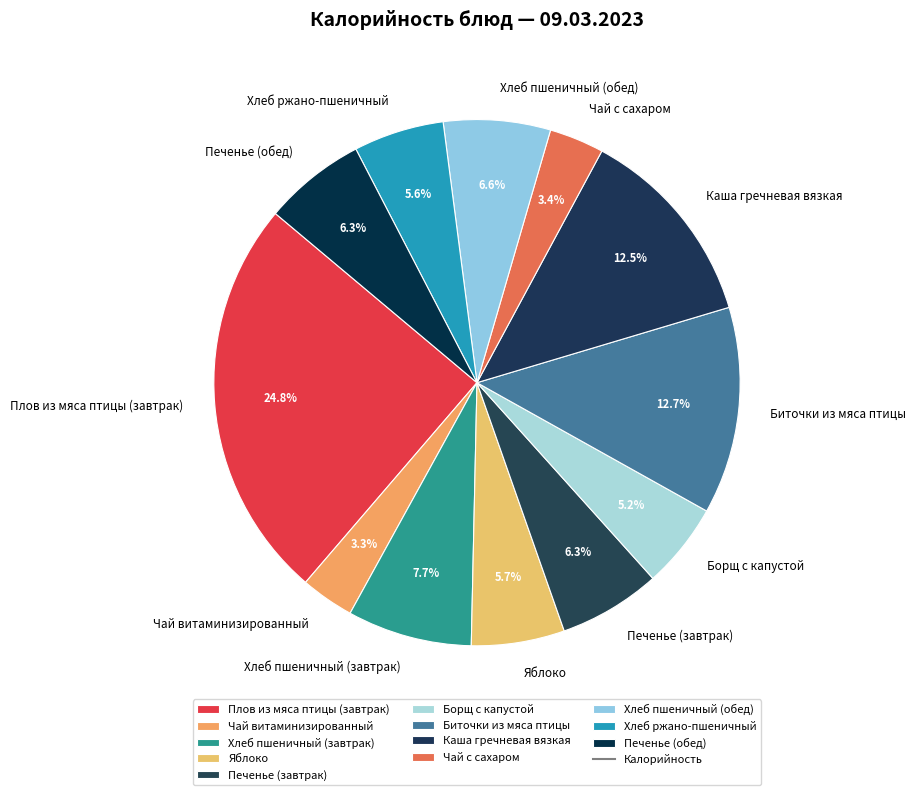

Does any single category account for the majority?

No